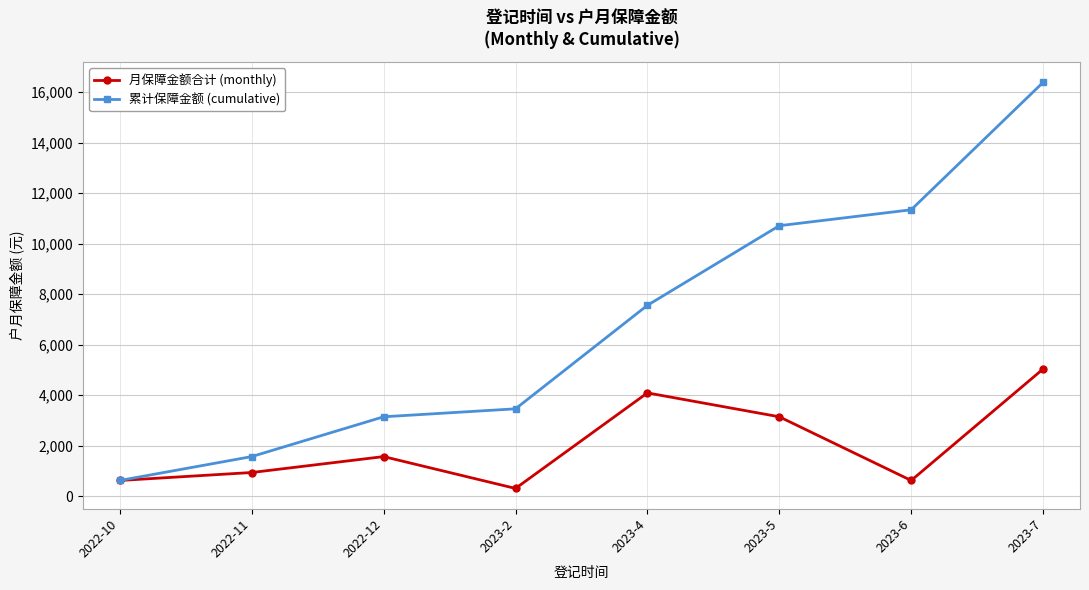

Rank the series at 2023-5 from lowest to highest value.

月保障金额合计 (monthly), 累计保障金额 (cumulative)